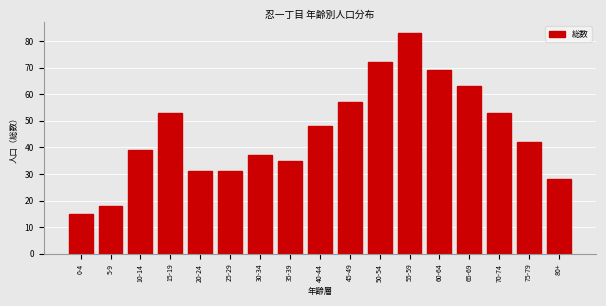

Reading right to left, list all the values displayed in this chart.

80+=28	75-79=42	70-74=53	65-69=63	60-64=69	55-59=83	50-54=72	45-49=57	40-44=48	35-39=35	30-34=37	25-29=31	20-24=31	15-19=53	10-14=39	5-9=18	0-4=15